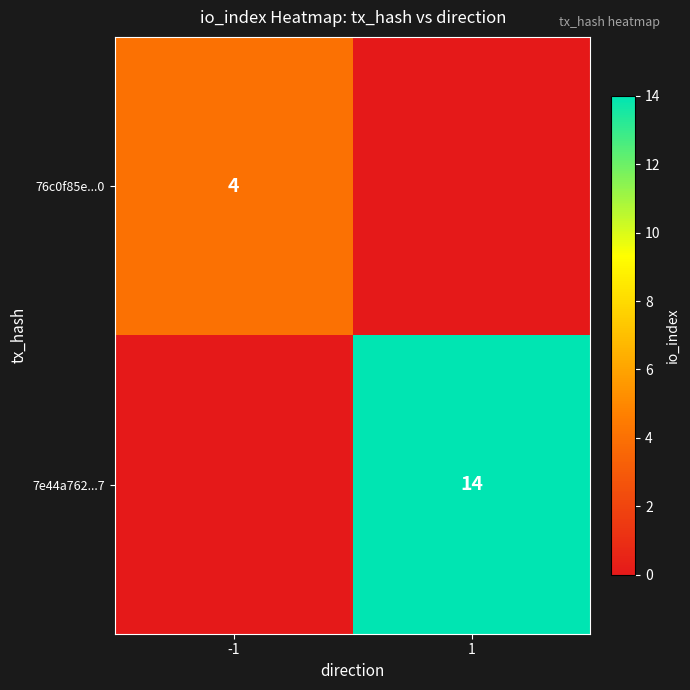

The 7e44a762...7 series shows 14 at 1. True or false?

True